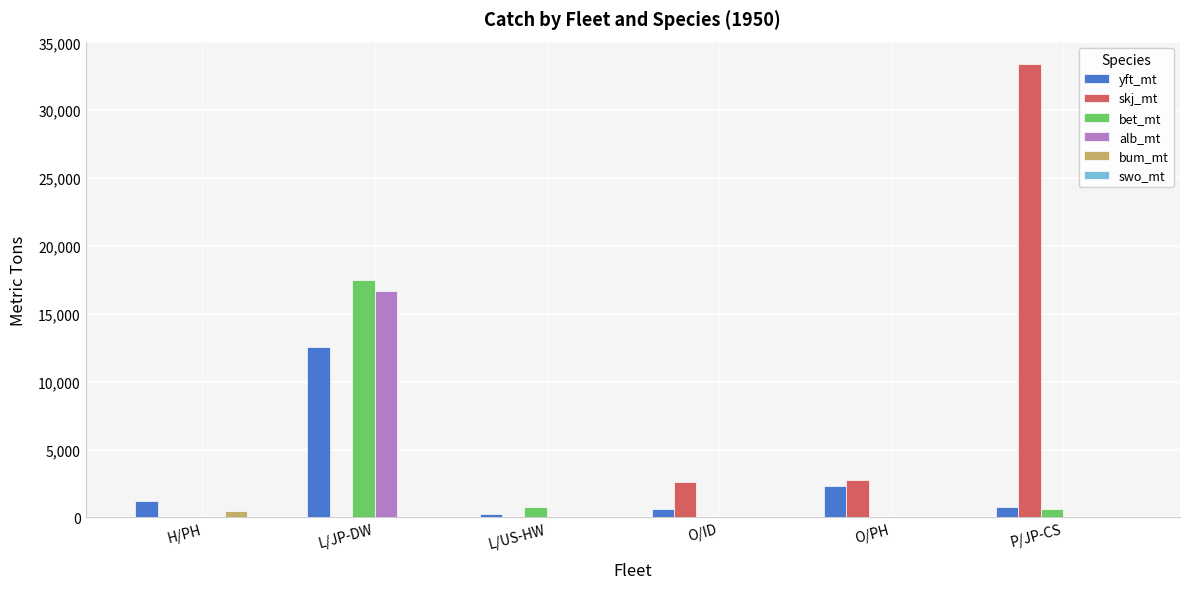

Count the number of categories in the chart.

6